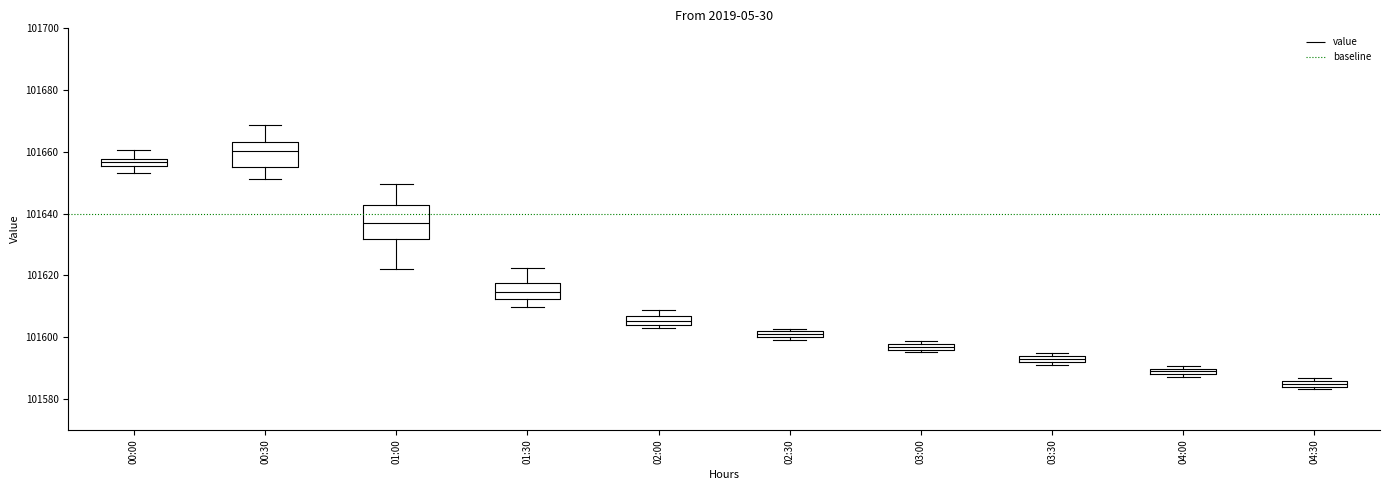

Where does the upper whisker of the box for 00:30 end on the y-axis? The values are not printed on the chart, so give them approximately, as read against the axis.

101668